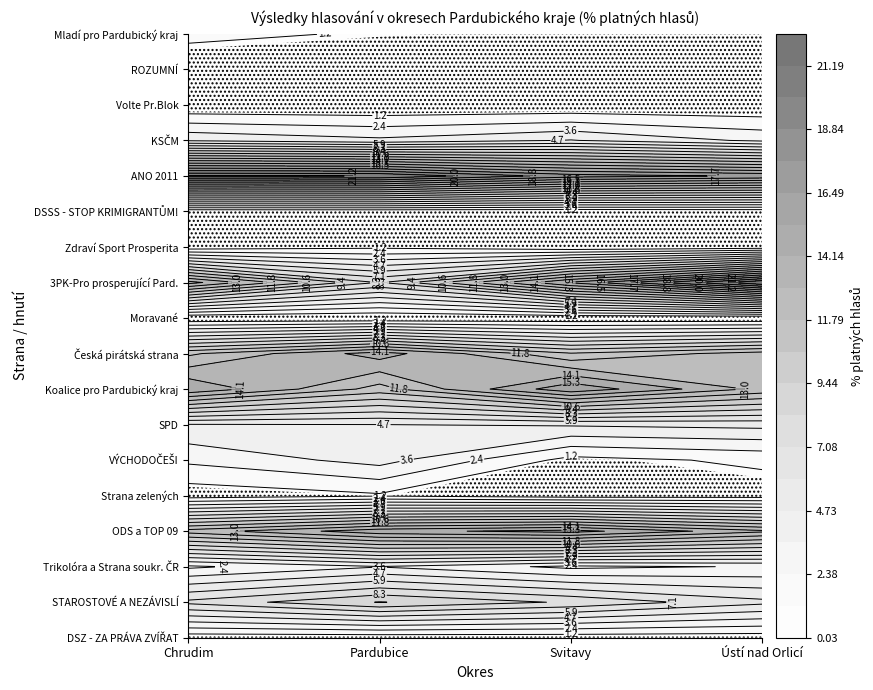

Count the number of data series in this chart.

18